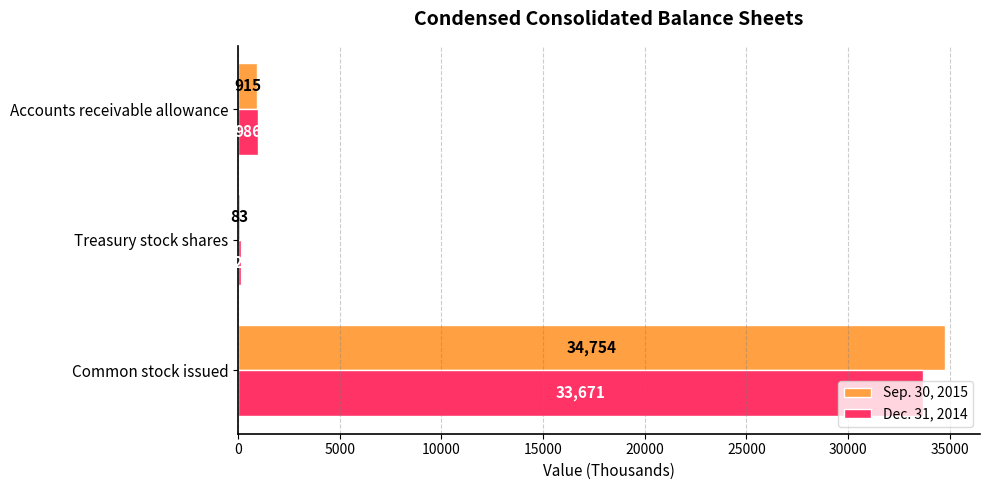

Which series changed the most between Common stock issued and Treasury stock shares?

Sep. 30, 2015